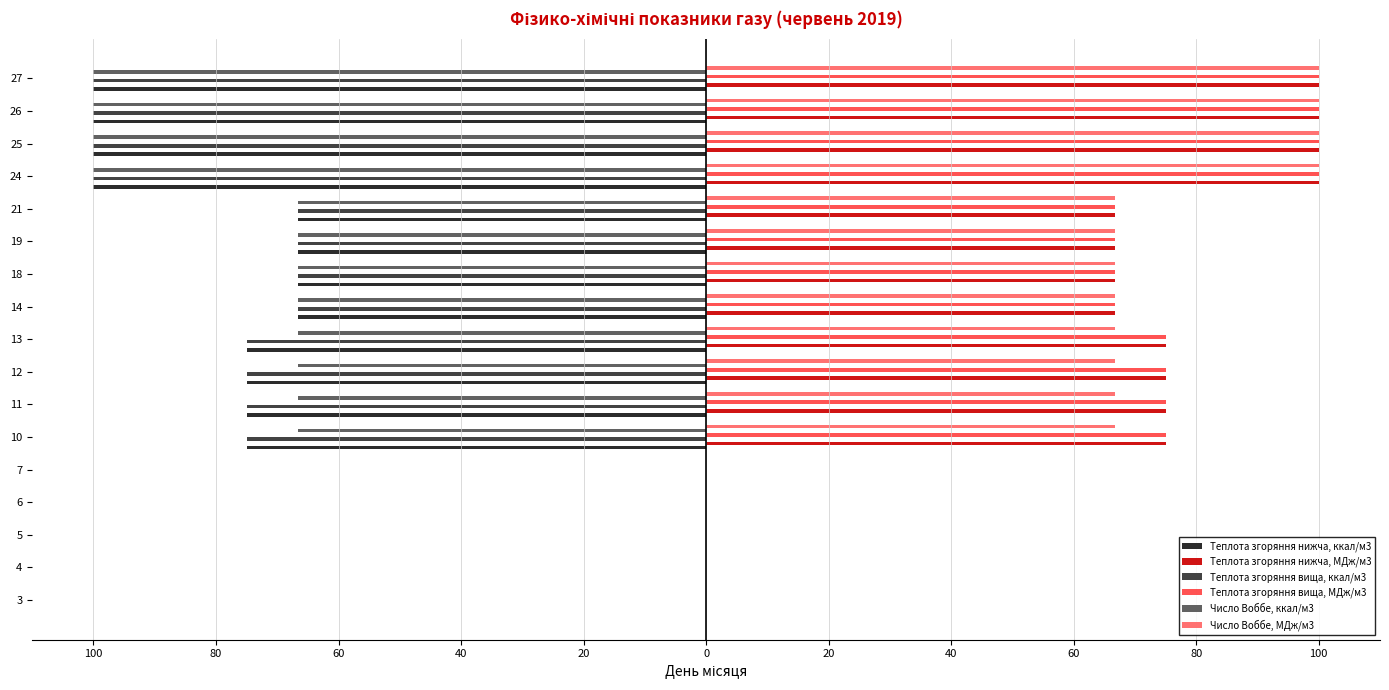

Rank the series by their maximum value, from highest to lowest.

Теплота згоряння нижча, МДж/м3, Теплота згоряння вища, МДж/м3, Число Воббе, МДж/м3, Теплота згоряння нижча, ккал/м3, Теплота згоряння вища, ккал/м3, Число Воббе, ккал/м3